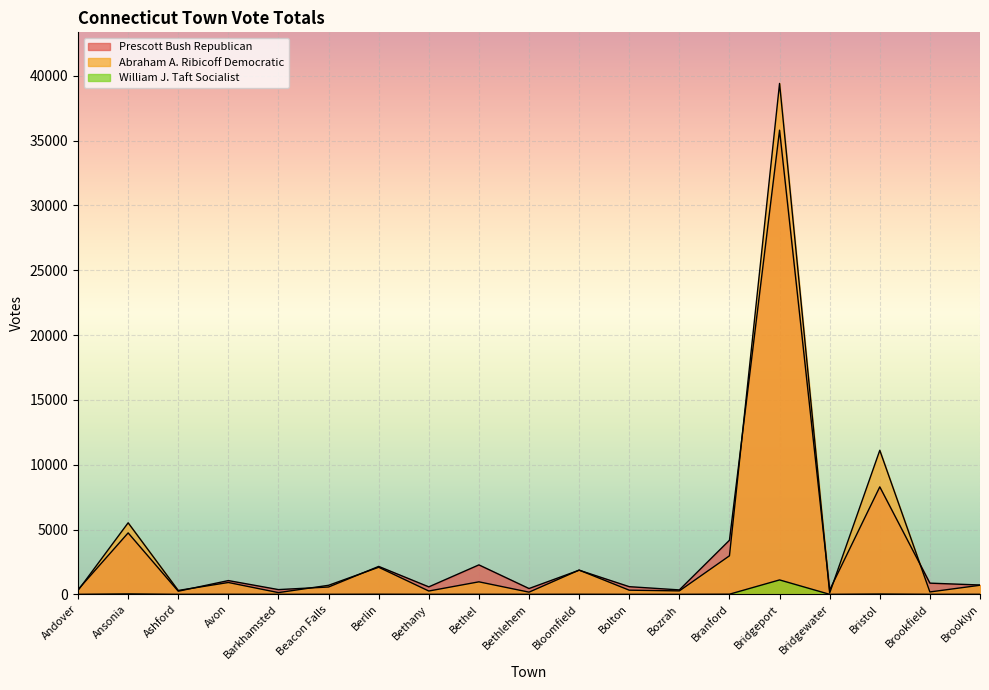

True or false: Prescott Bush Republican has more than 1 points higher than both neighbors.

True